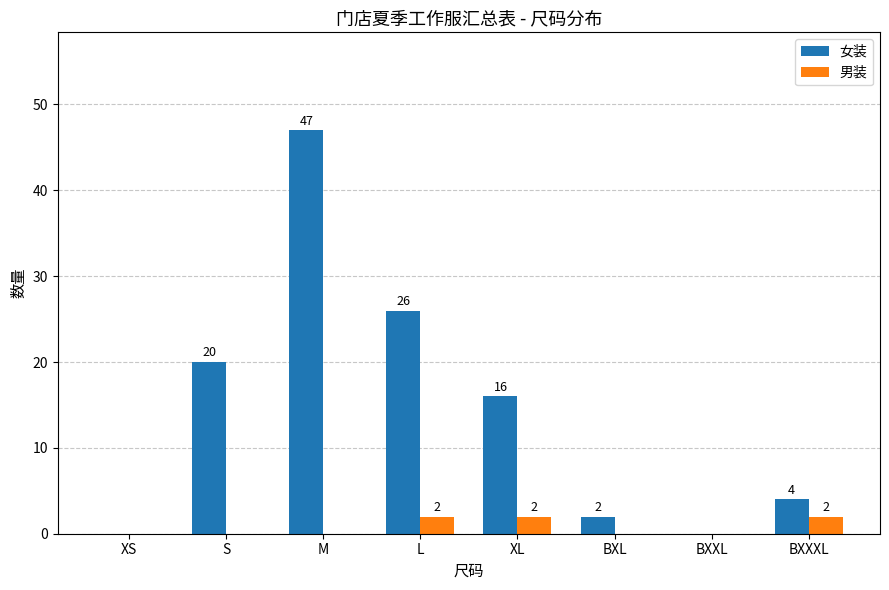

What is the sum of the 女装 values at XS and M?

47